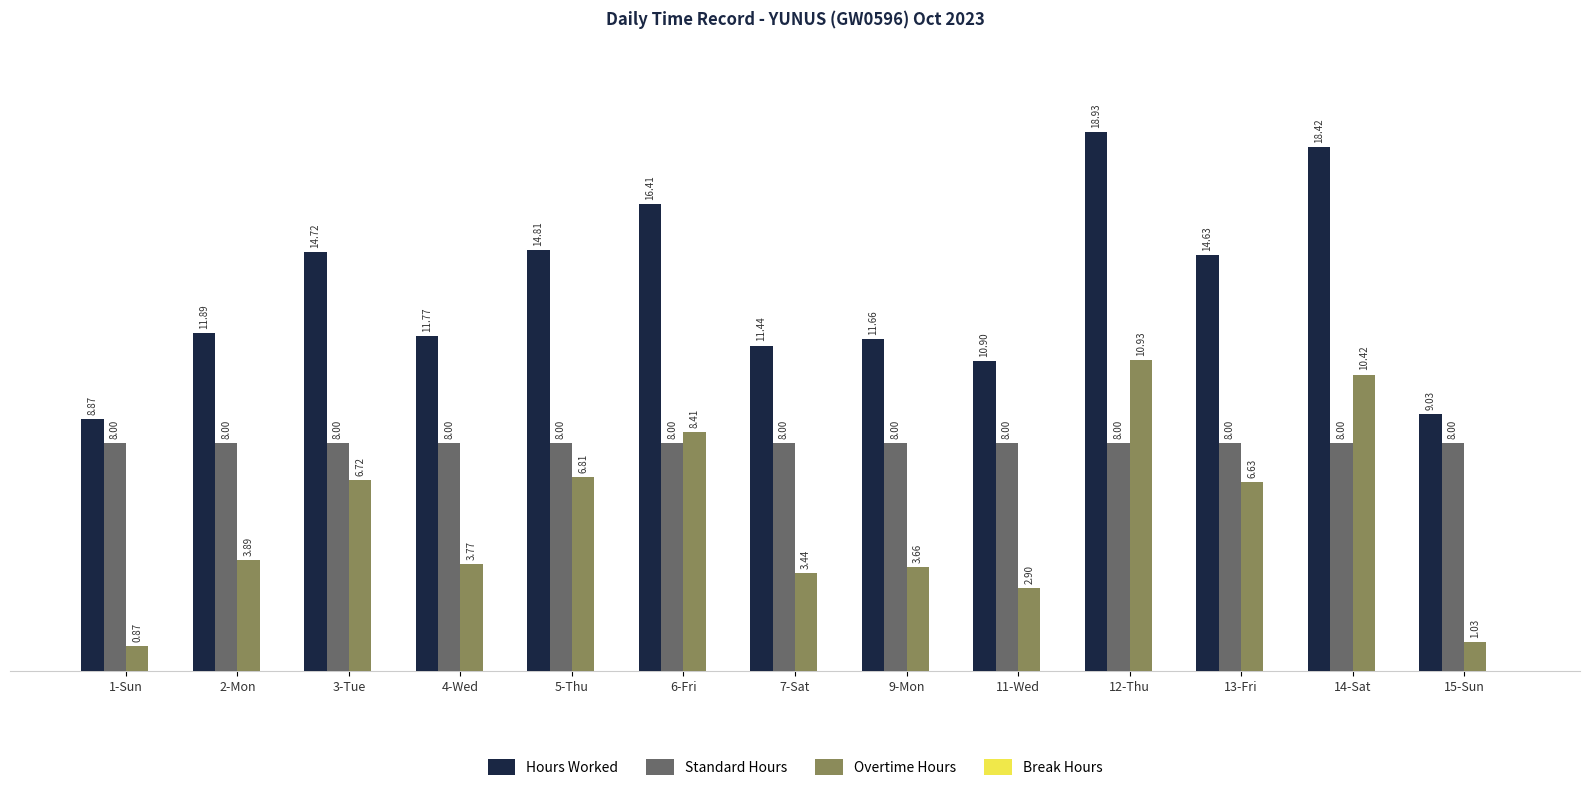

Rank the series by their maximum value, from highest to lowest.

Hours Worked, Overtime Hours, Standard Hours